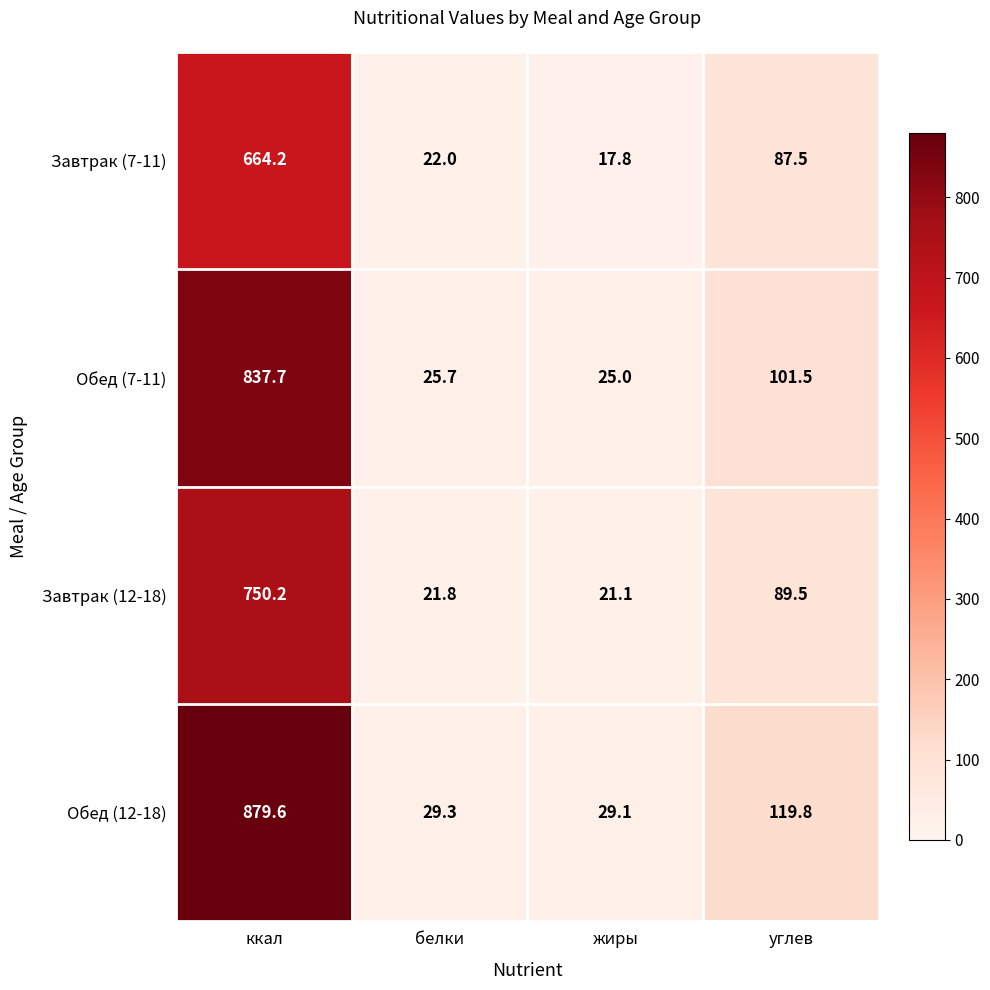

What is the sum of all Обед (7-11) values?

989.9